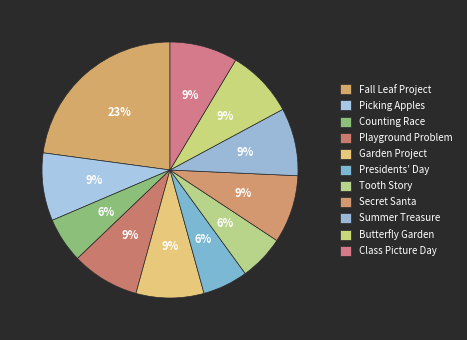

Count the number of slices in the pie.

11